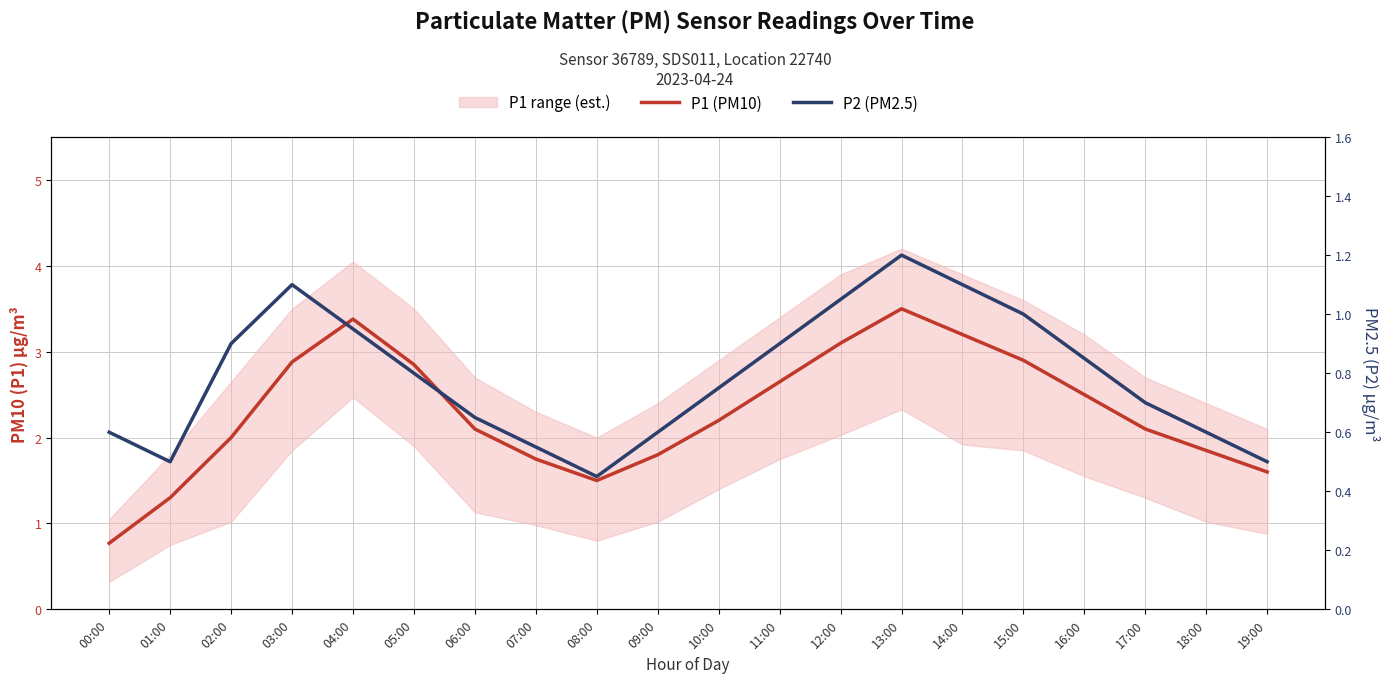

Rank the categories by P1 (PM10) value from lowest to highest.

00:00, 01:00, 08:00, 19:00, 07:00, 09:00, 18:00, 02:00, 06:00, 17:00, 10:00, 16:00, 11:00, 05:00, 03:00, 15:00, 12:00, 14:00, 04:00, 13:00